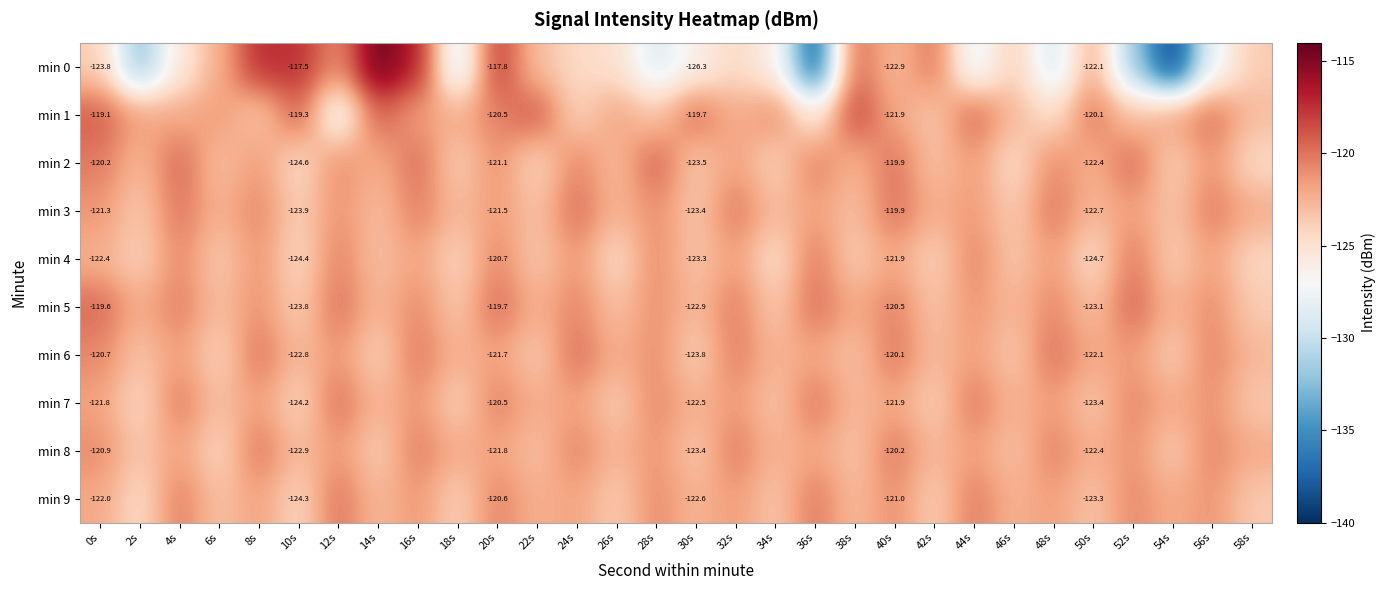

What is the difference between the min 3 values at 20s and 10s?

2.4